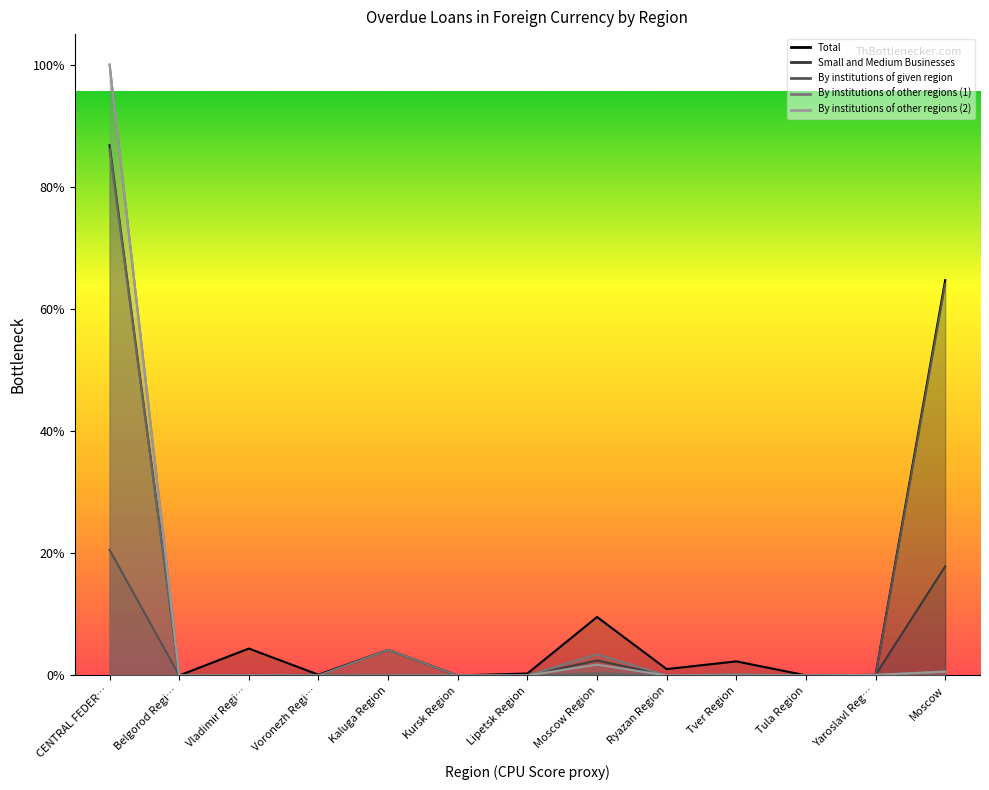

How many interior local valleys does the Total series have?

5